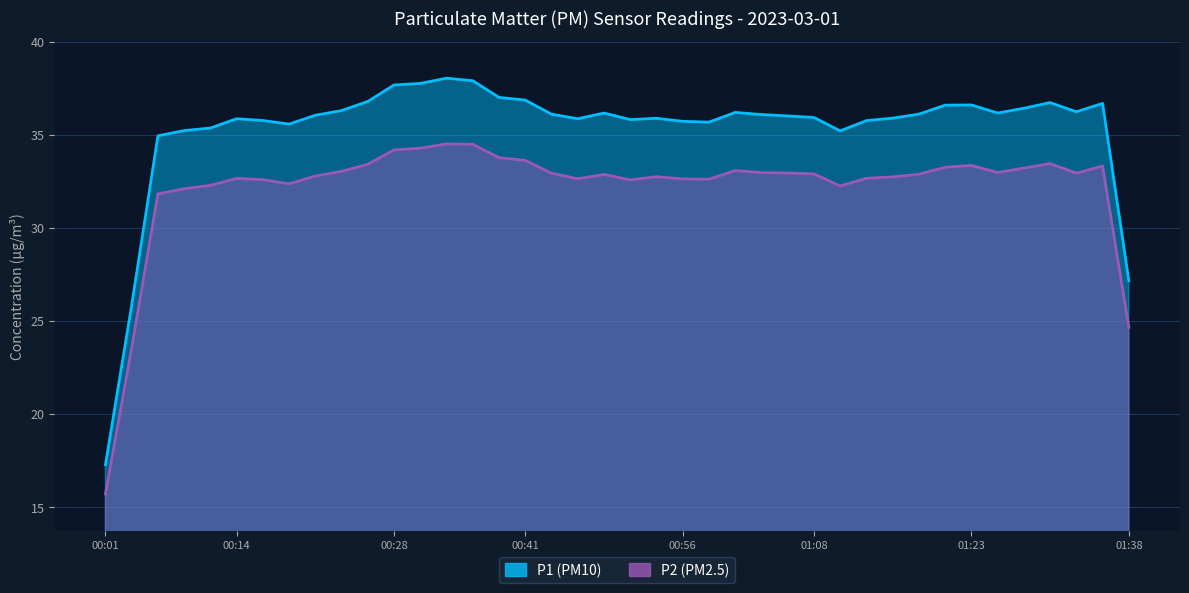

What is the label of the 40th point from the right?

00:01